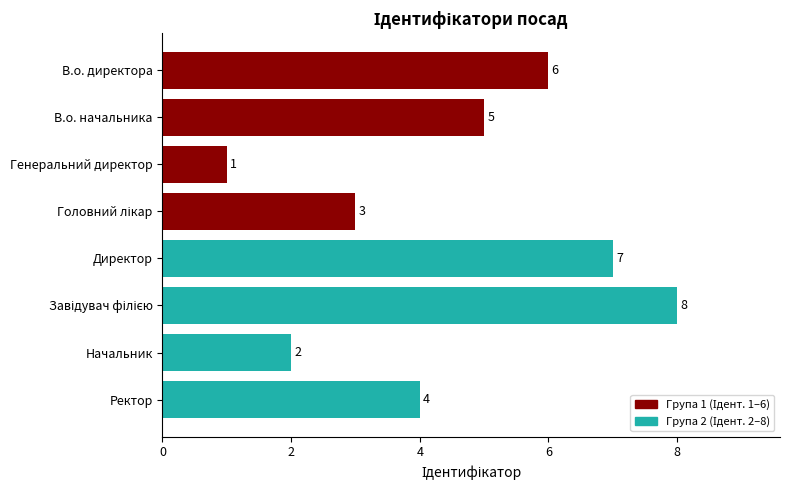

Reading top to bottom, transcribe all the data shown in this chart.

6	5	1	3	7	8	2	4